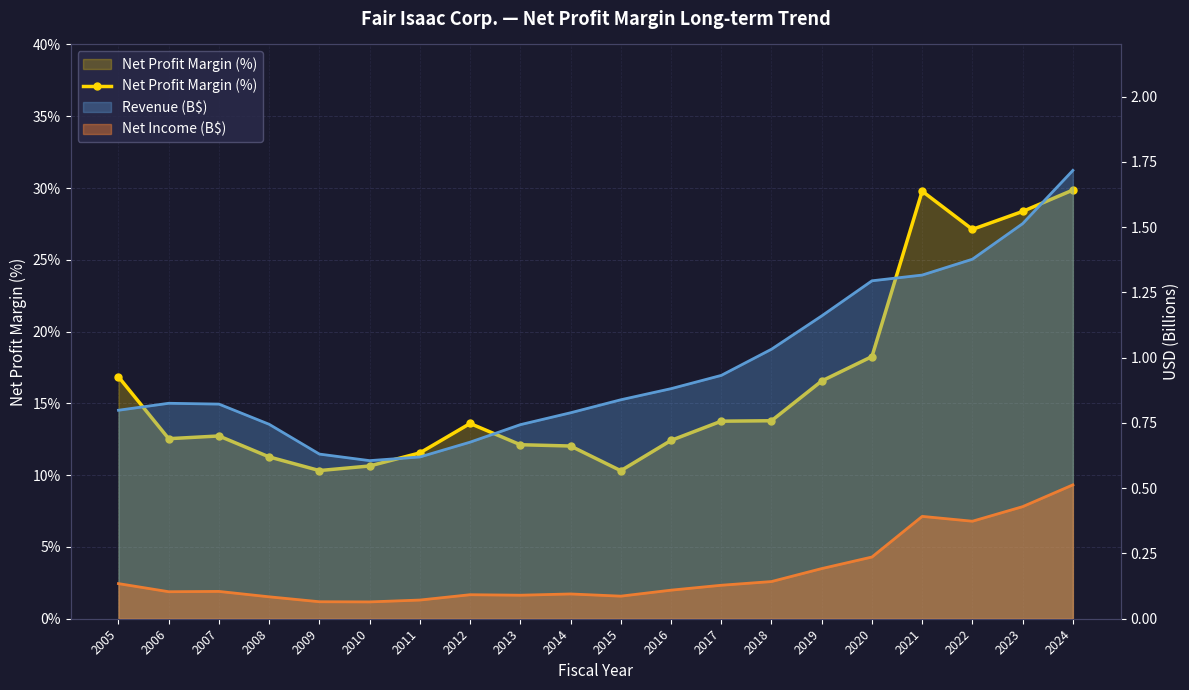

How many data points in Net Profit Margin (%) are above 13?

10